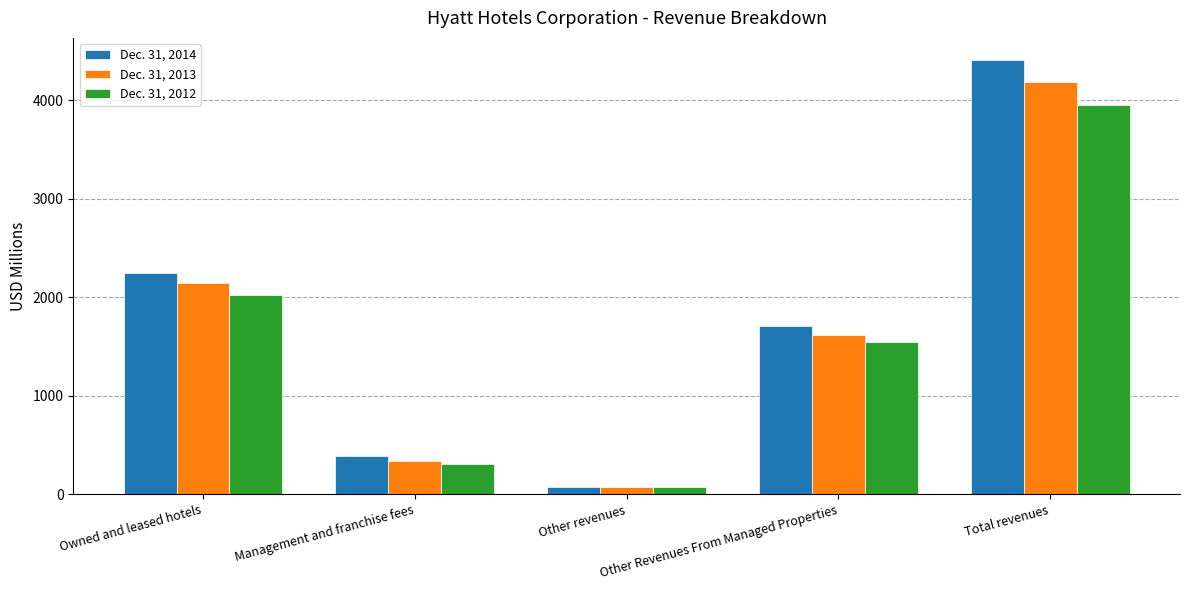

What is the label of the 2nd bar from the left?

Management and franchise fees